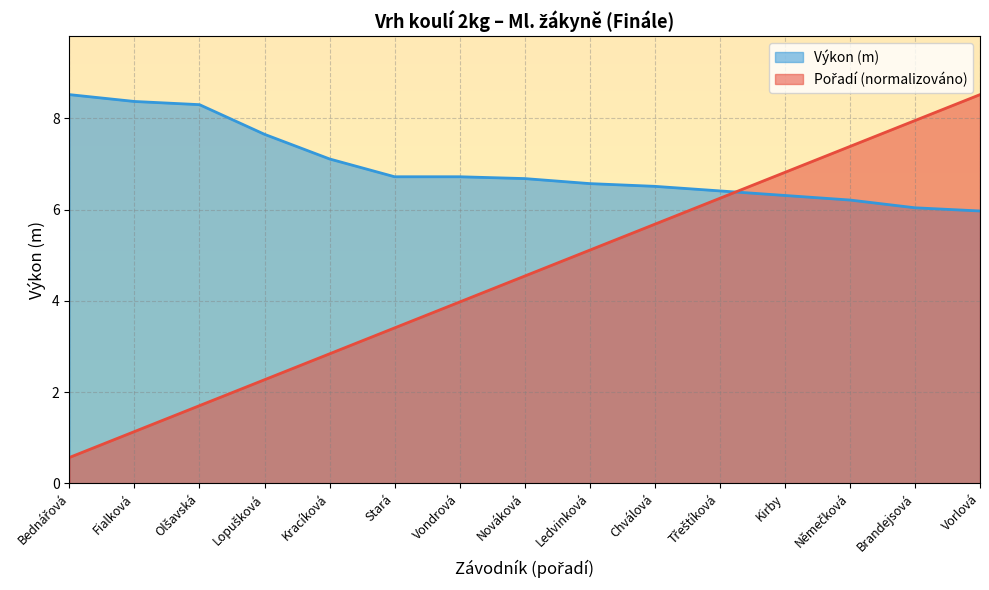

Where is Výkon nearest to the value 7?

Kracíková